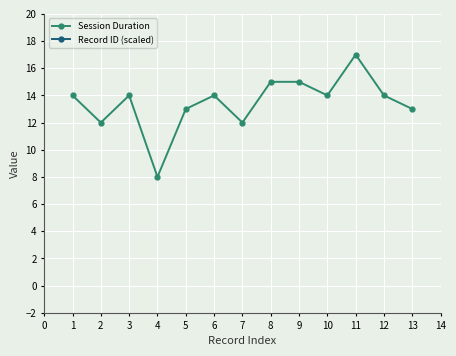

True or false: Record ID (scaled) and Session Duration intersect in this chart.

False